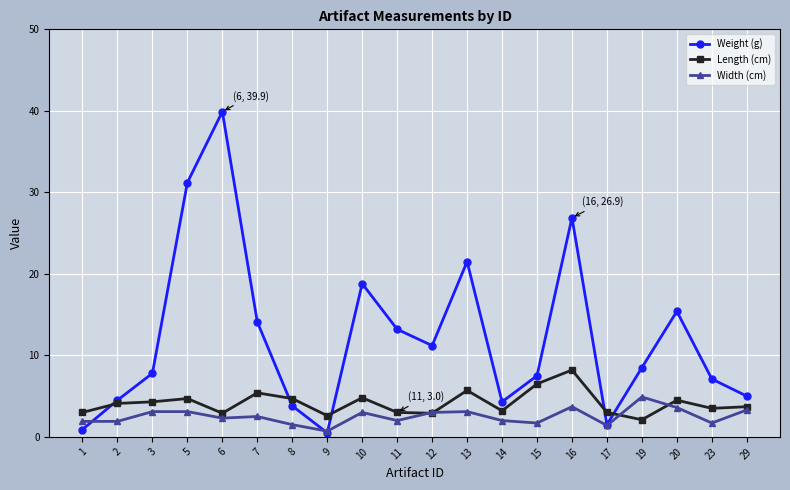

Rank the series by their maximum value, from highest to lowest.

Weight (g), Length (cm), Width (cm)